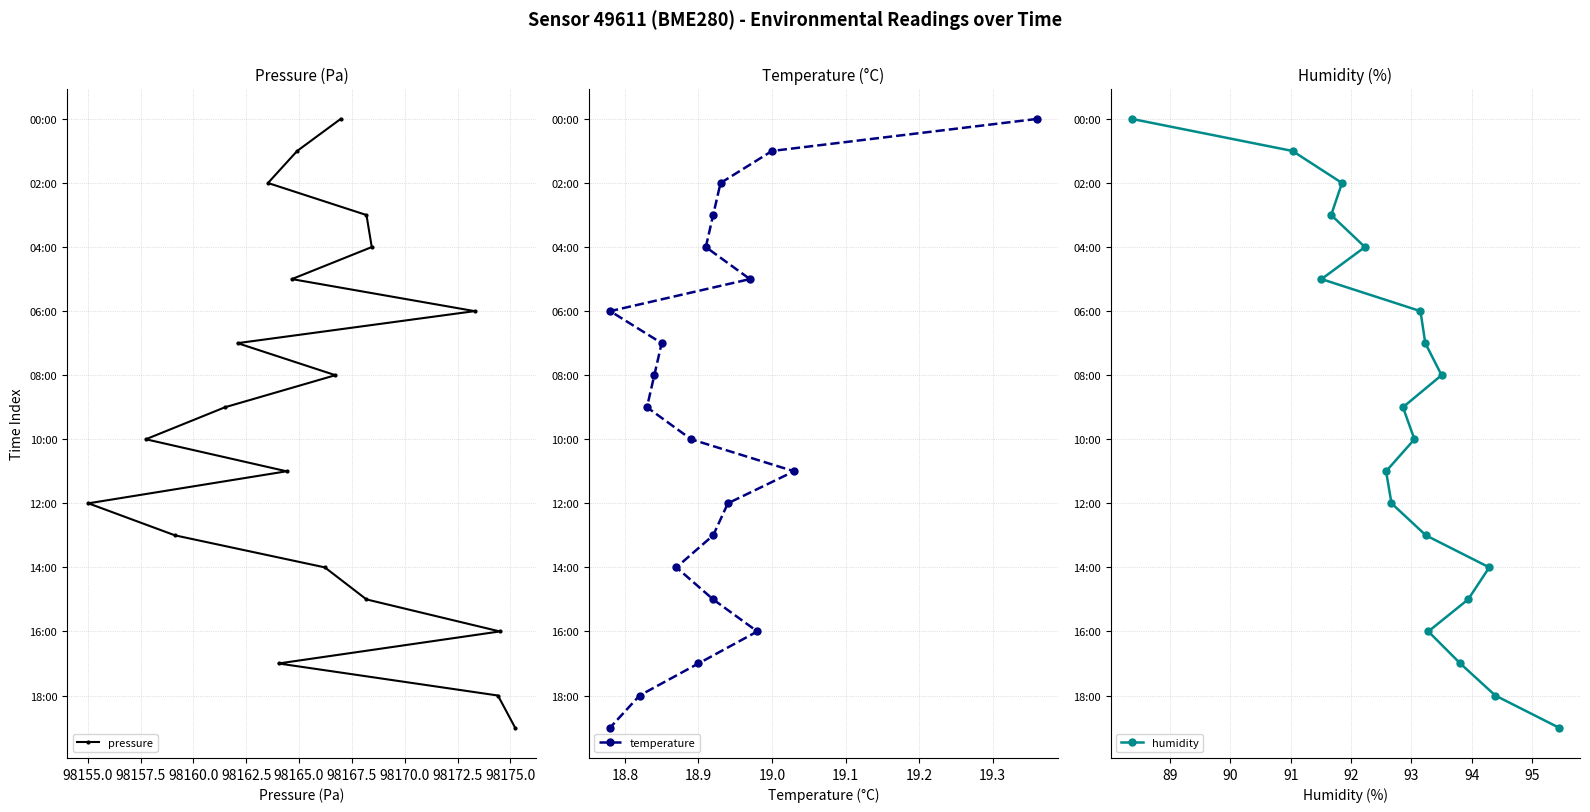

Is it true that humidity equals 4 at 14?

False